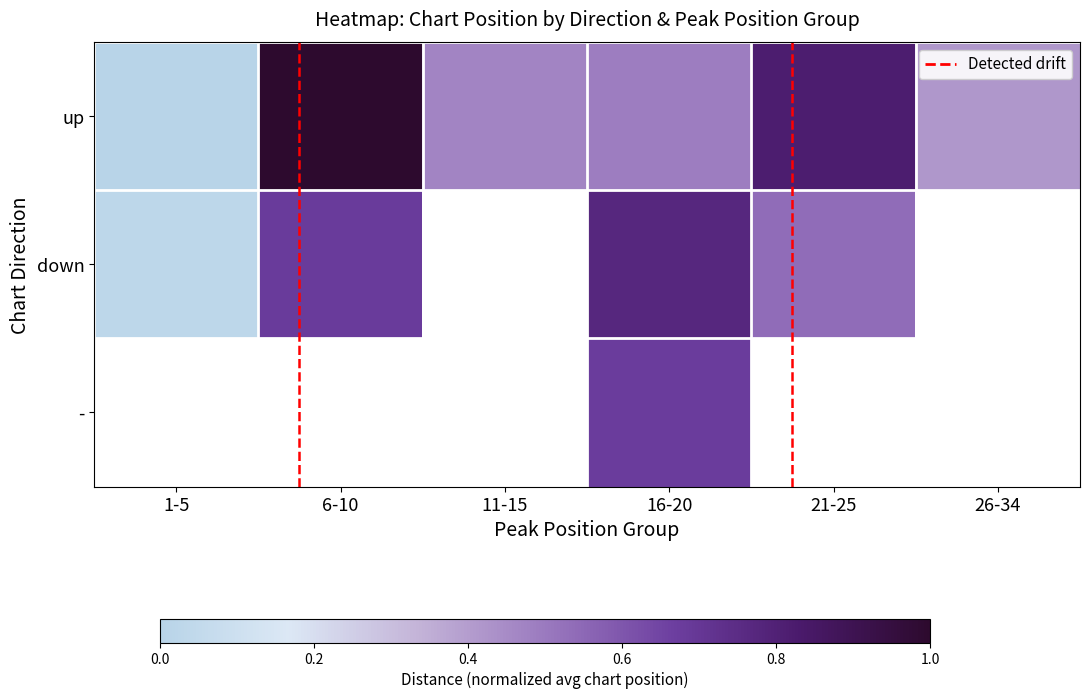

At which category is the sum across all series the highest?

16-20